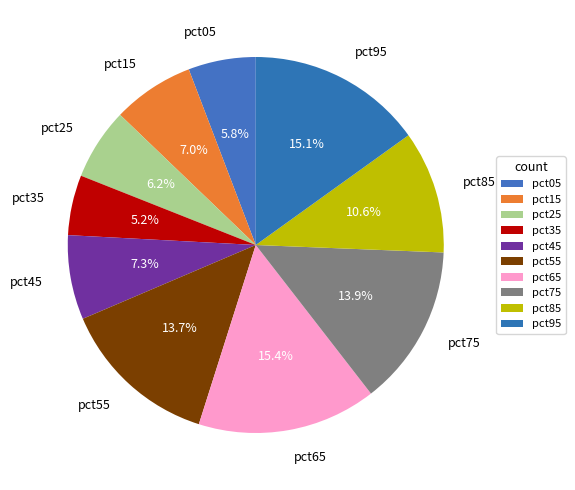

Count the number of slices in the pie.

10